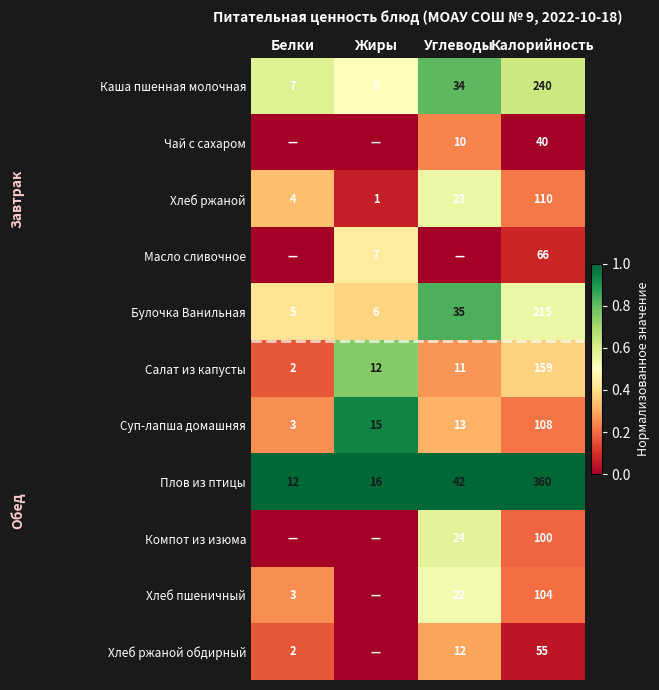

What is the maximum value for Салат из капусты?

159